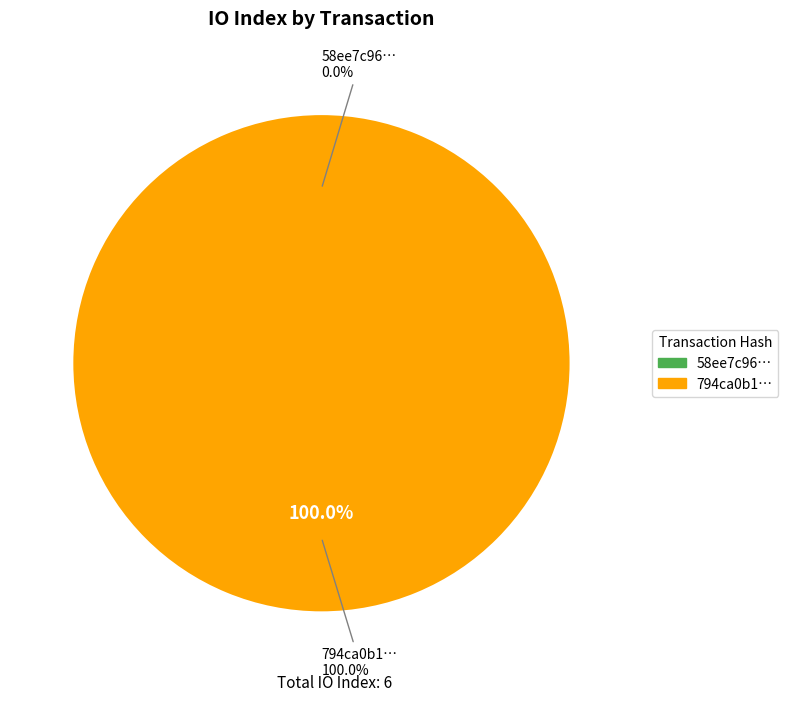

Between tx_hash_0 and tx_hash_1, which is larger?

tx_hash_1